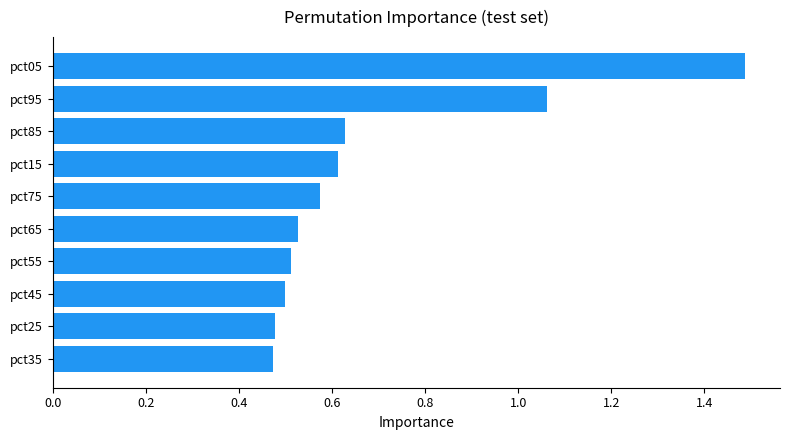

Which has a higher value, pct65 or pct75?

pct75